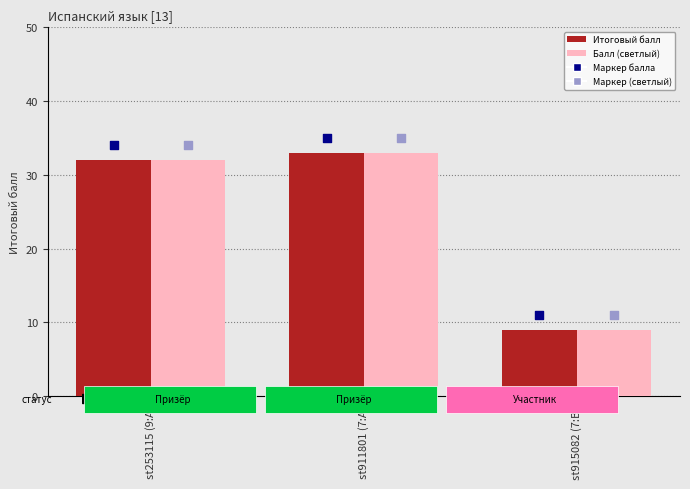

At which category is the sum across all series the highest?

st911801 (7:А)